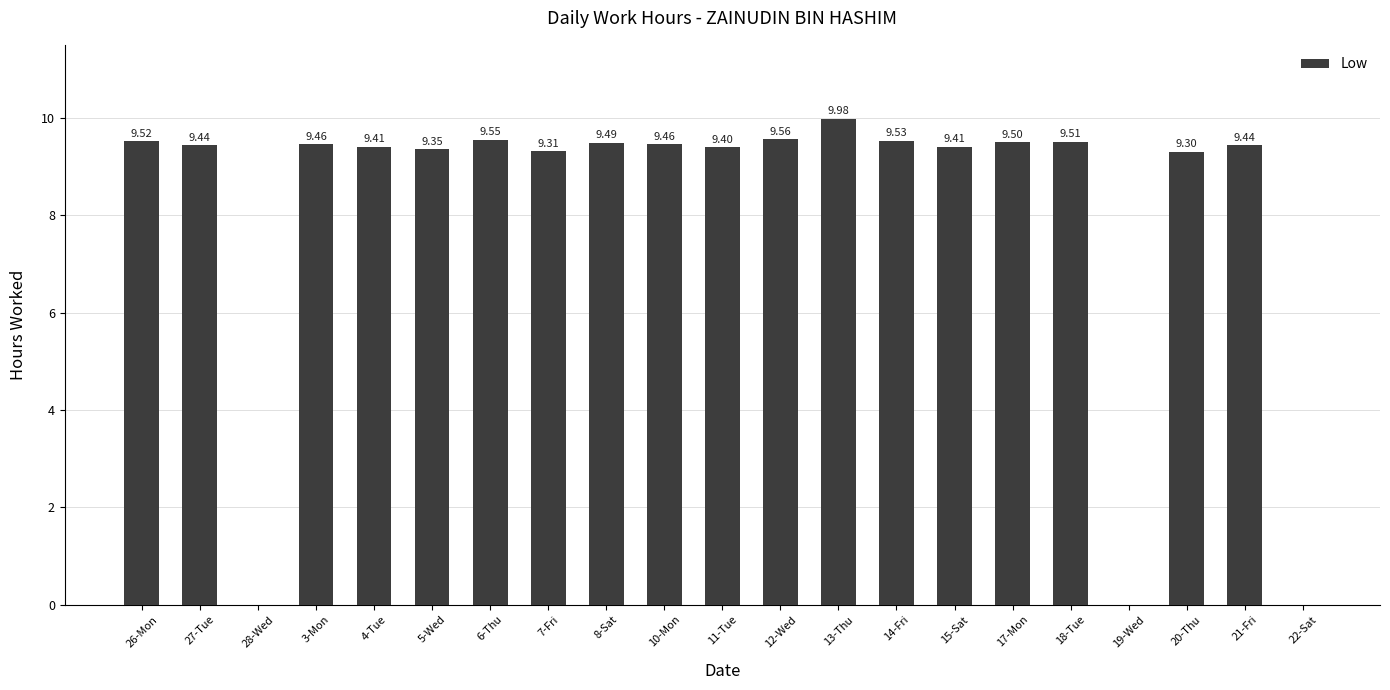

How many categories are shown in the chart?

21